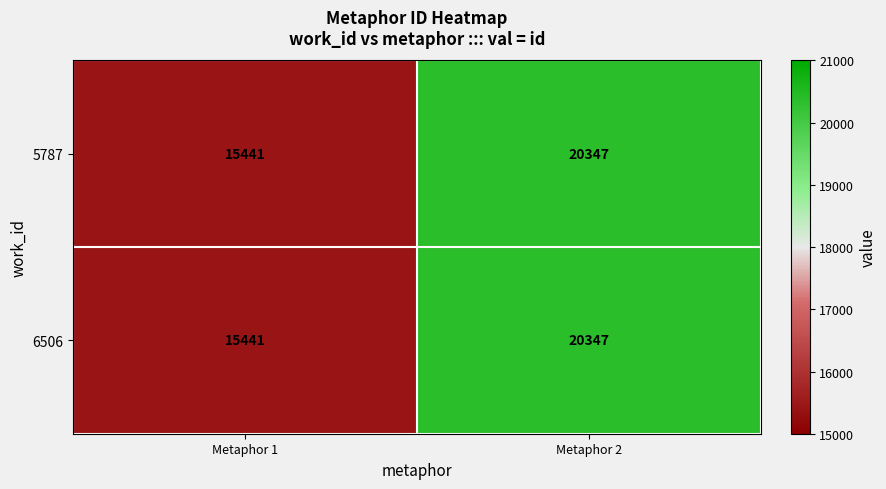

Reading right to left, list all the values displayed in this chart.

5787: 20347	15441
6506: 20347	15441